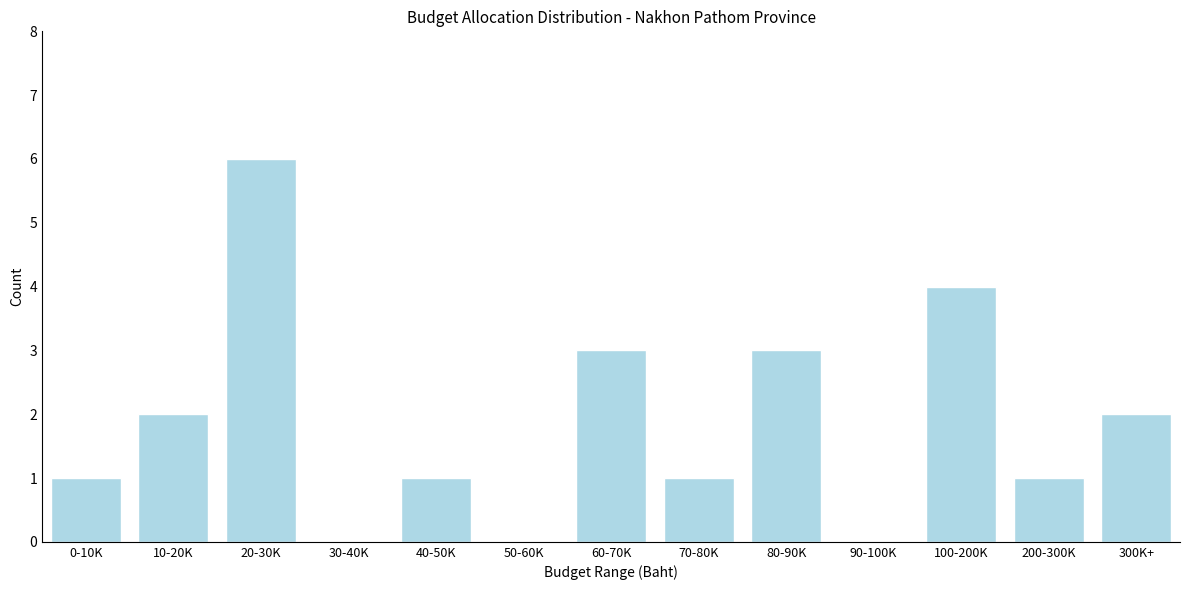

Reading left to right, extract all data points from this chart.

0-10K=1	10-20K=2	20-30K=6	30-40K=0	40-50K=1	50-60K=0	60-70K=3	70-80K=1	80-90K=3	90-100K=0	100-200K=4	200-300K=1	300K+=2